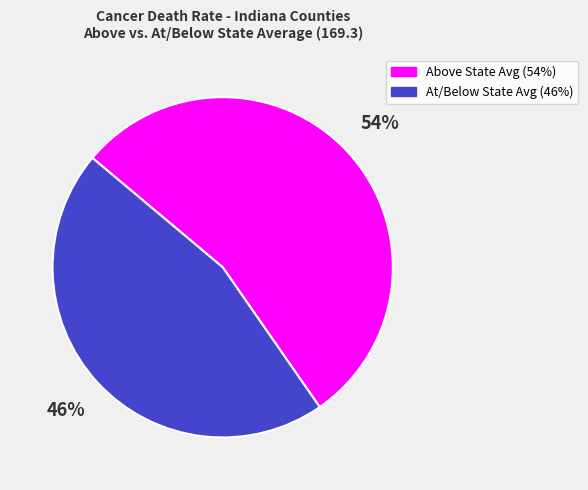

Is there a majority slice in this chart?

Yes